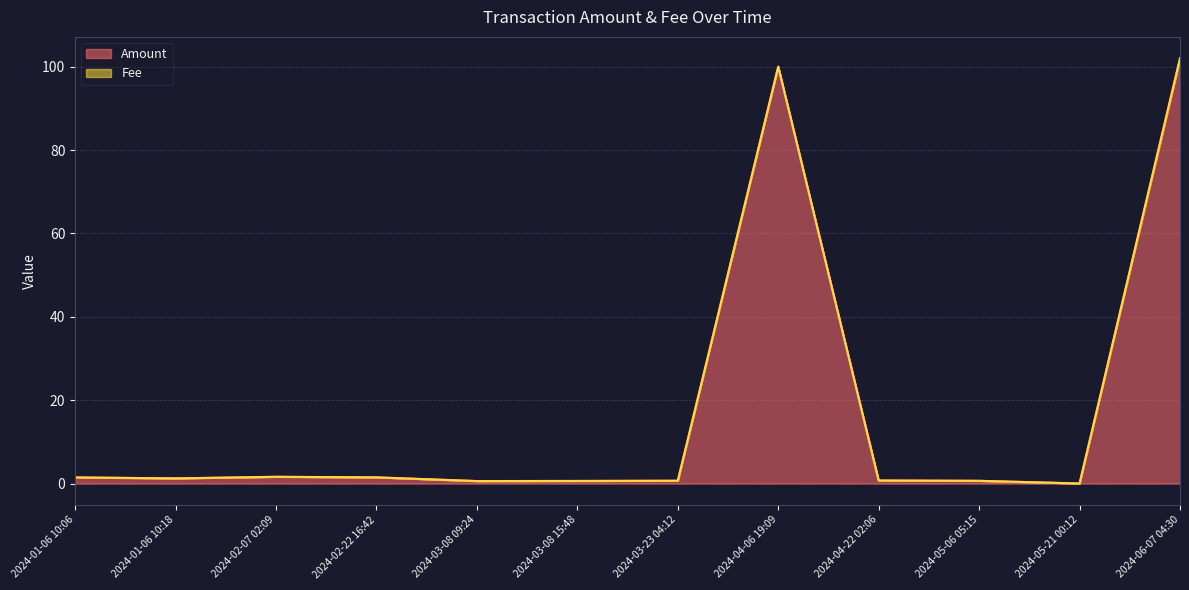

The value at 2024-03-08 15:48 is 0.6. True or false?

True